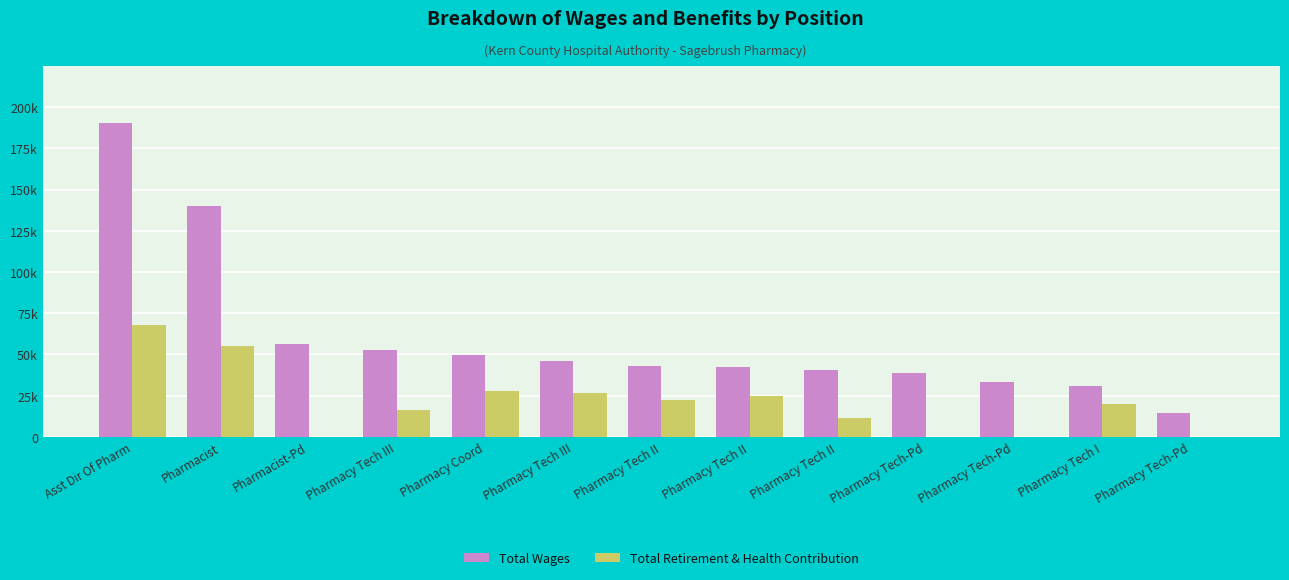

The value of Total Wages at Pharmacist-Pd is 56285. True or false?

True